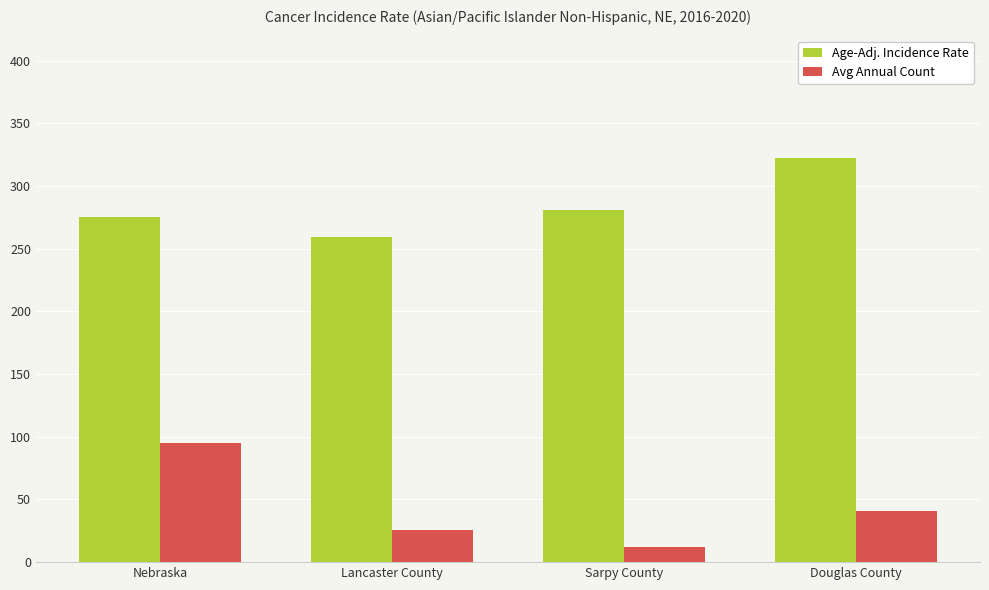

What is the value of the Age-Adj. Incidence Rate bar at the 1st from the left?

275.1